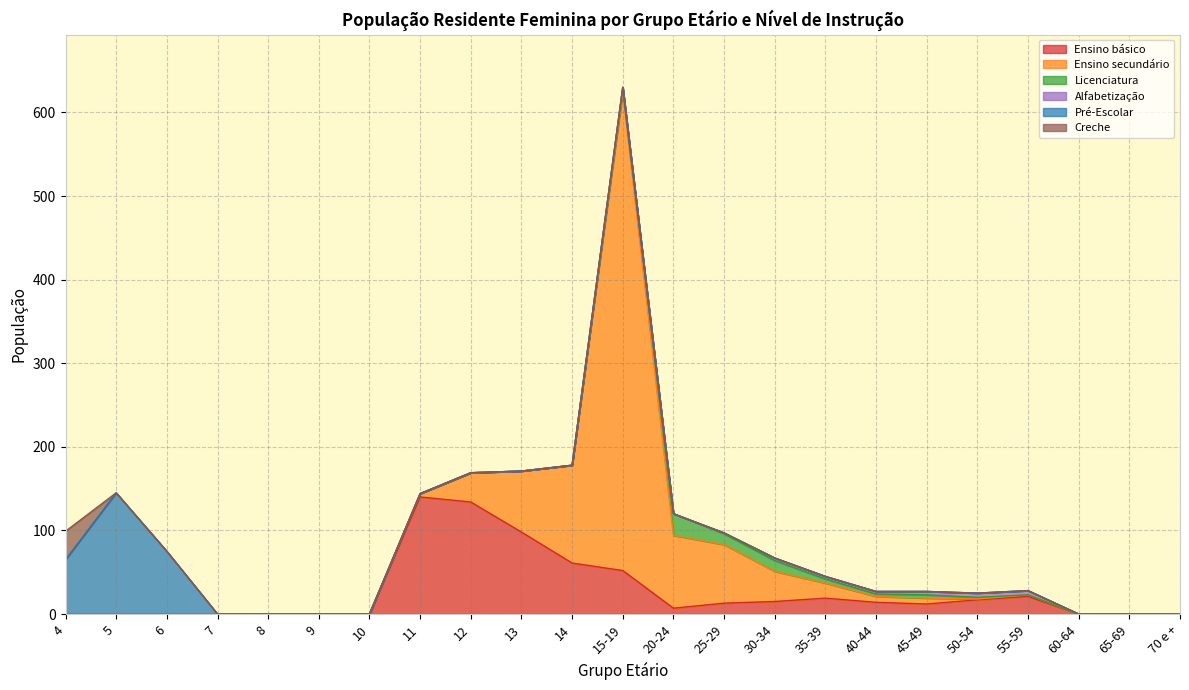

Which series changed the most between 9 and 35-39?

Ensino básico